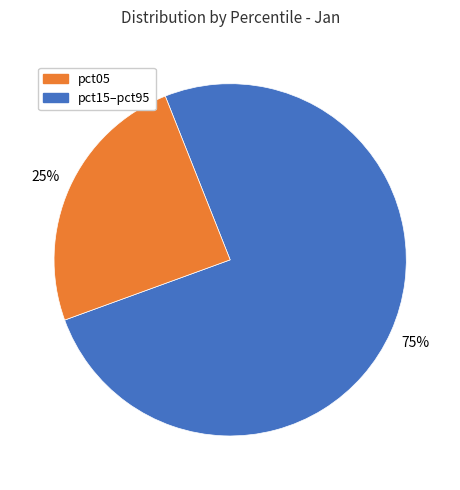

To the nearest percent, what is the average slice percentage?

50%